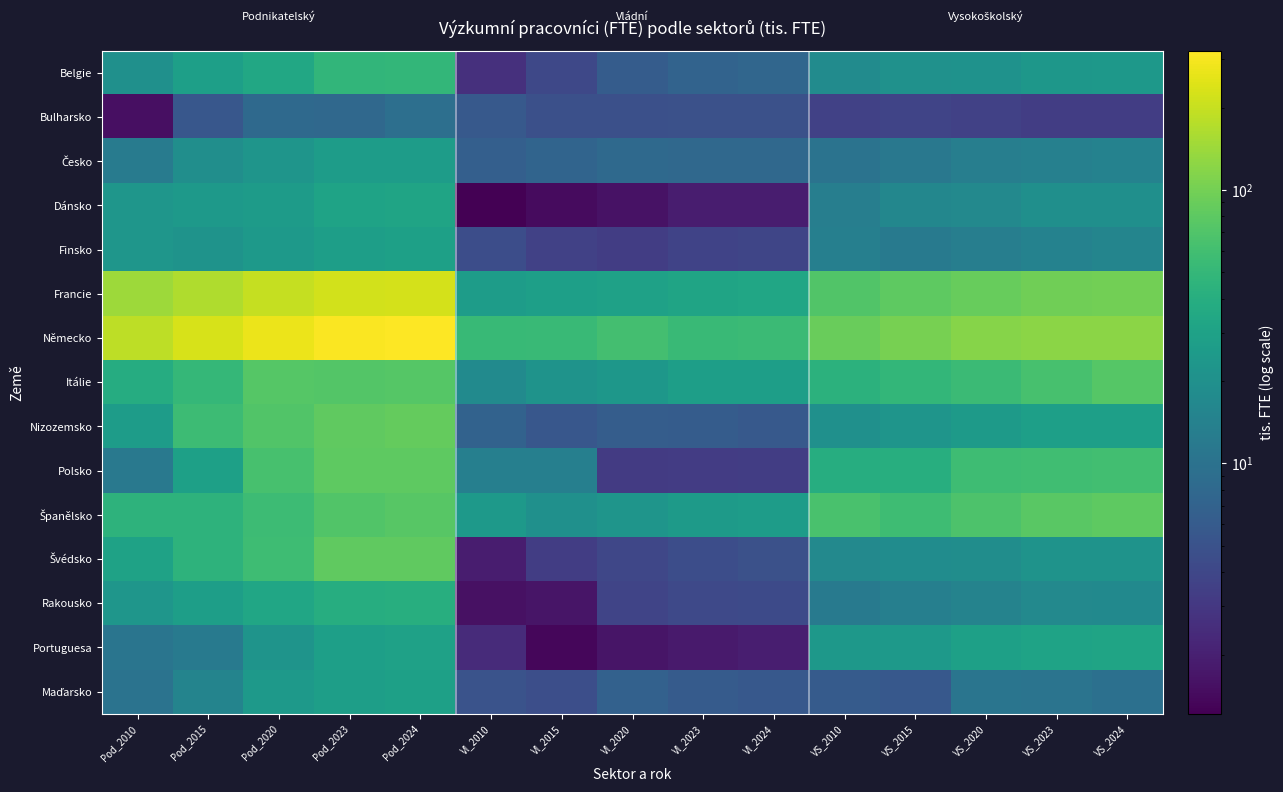

Which series has the largest range (max minus min)?

Německo